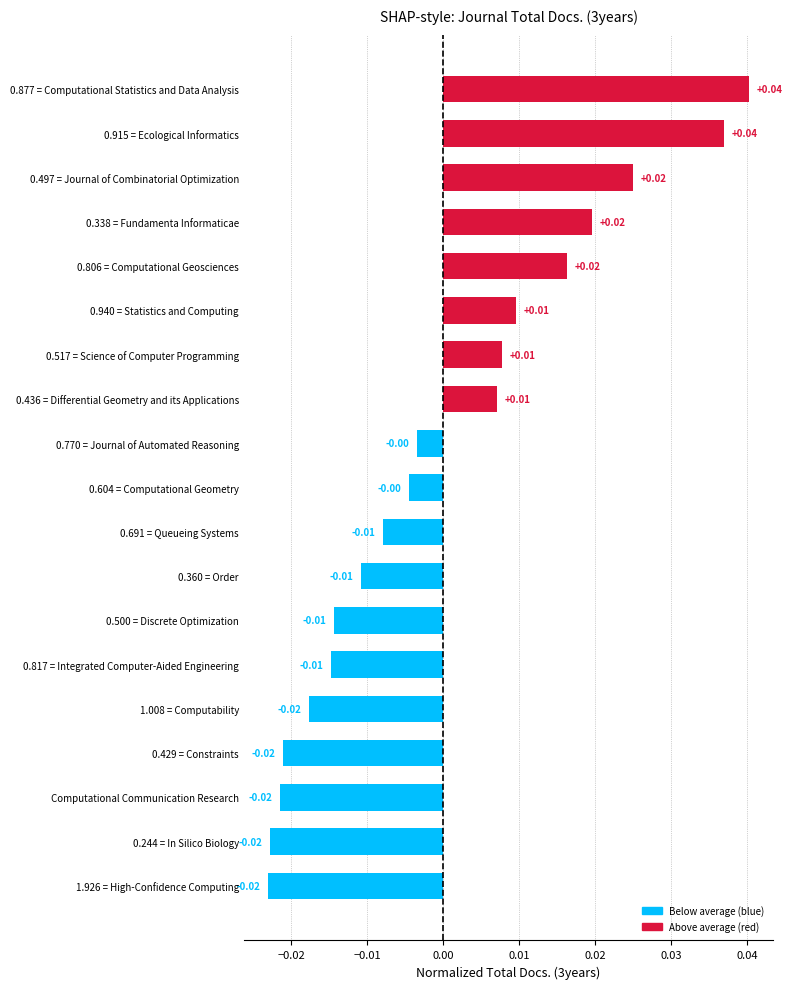

Which has a higher value, 0.497 = Journal of Combinatorial Optimization or Computational Communication Research?

0.497 = Journal of Combinatorial Optimization